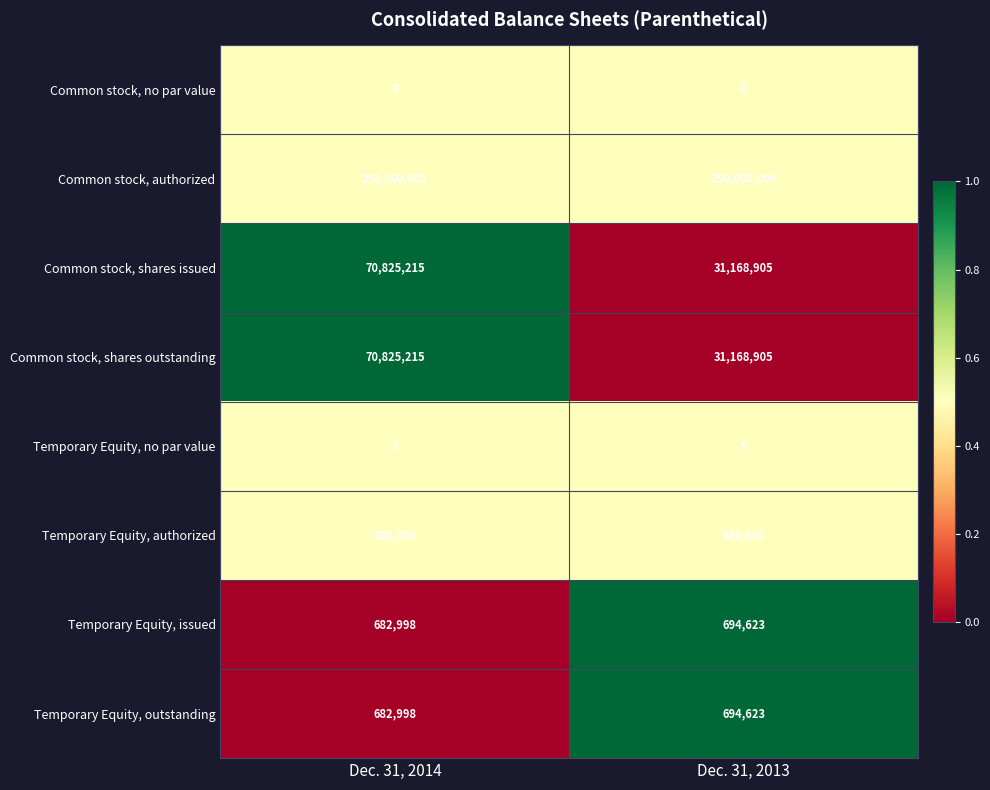

What is the greatest value displayed?

250000000